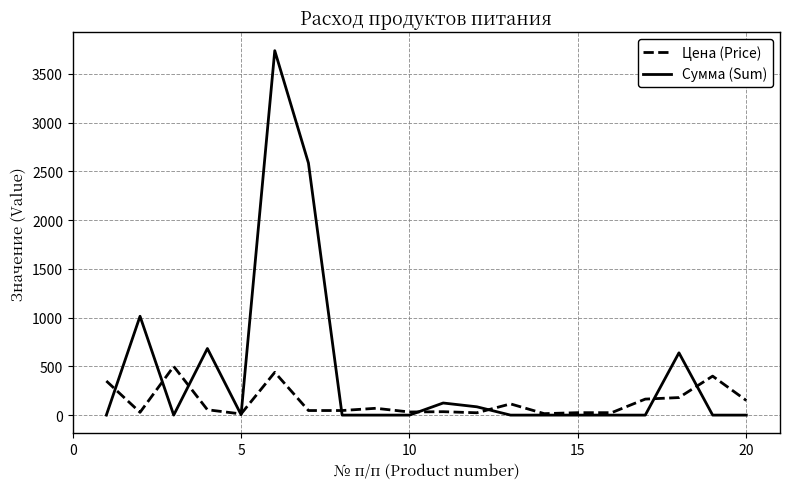

Which series has the largest total across all categories?

Сумма (Sum)